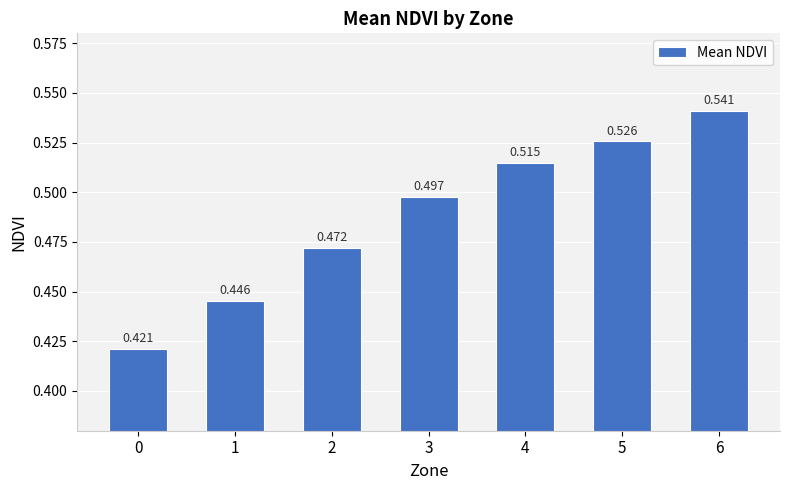

Is it true that the value at 3 is 0.5?

True